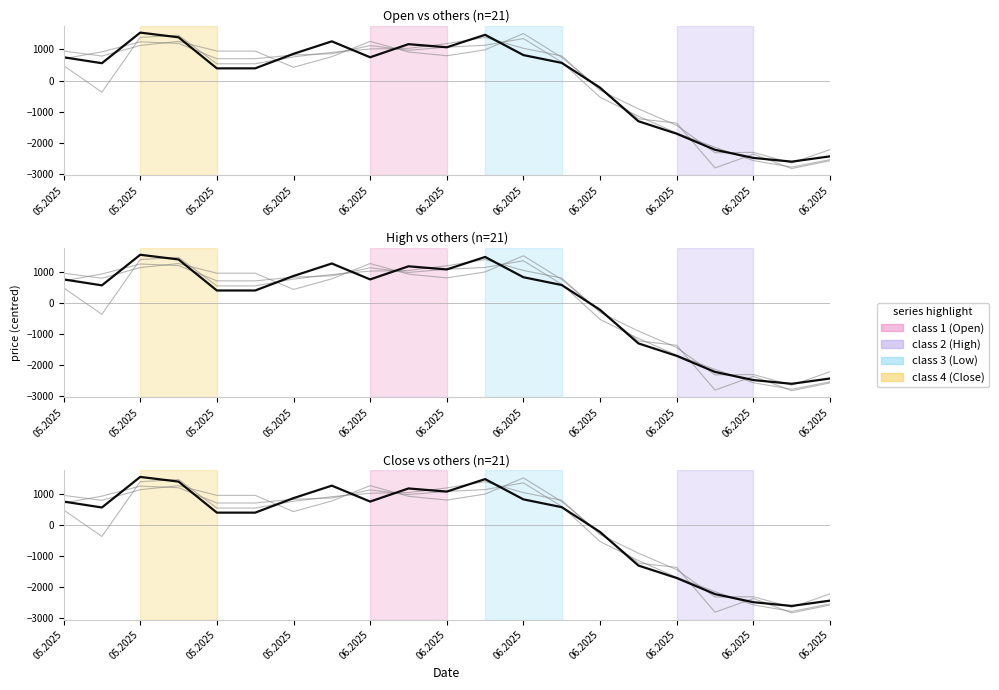

Is it true that High equals 1131.0 at 11?

True